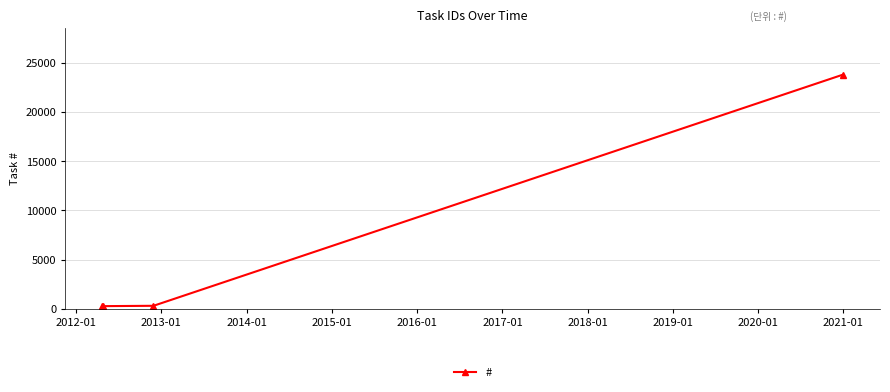

Count the number of categories in the chart.

4